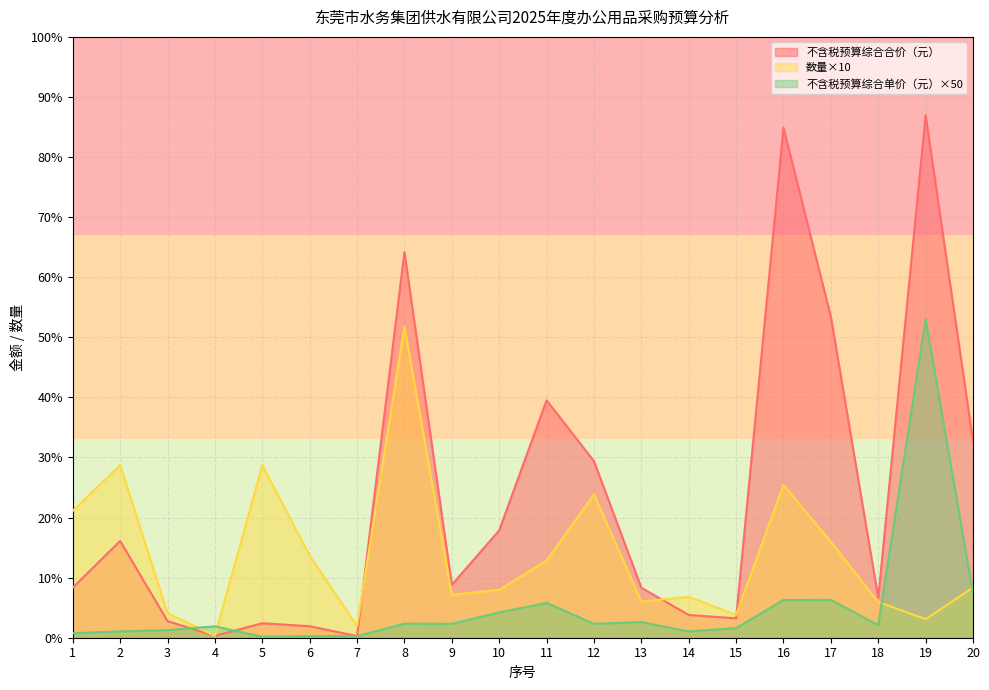

Reading left to right, list all the values displayed in this chart.

数量: 1=5610.0	2=7640.0	3=1090.0	4=80.0	5=7630.0	6=3630.0	7=520.0	8=13760.0	9=1900.0	10=2120.0	11=3410.0	12=6340.0	13=1600.0	14=1810.0	15=1010.0	16=6760.0	17=4240.0	18=1580.0	19=820.0	20=2220.0
不含税预算综合合价（元）: 1=2215.9	2=4278.4	3=734.7	4=80.3	5=640.9	6=508.2	7=72.8	8=17062.4	9=2340.8	10=4748.8	11=10502.8	12=7810.9	13=2209.6	14=1006.4	15=856.5	16=22564.9	17=14199.8	18=1763.3	19=23114.2	20=8702.4
不含税预算综合单价（元）: 1=197.5	2=280.0	3=337.0	4=502.0	5=42.0	6=70.0	7=70.0	8=620.0	9=616.0	10=1120.0	11=1540.0	12=616.0	13=690.5	14=278.0	15=424.0	16=1669.0	17=1674.5	18=558.0	19=14094.0	20=1960.0